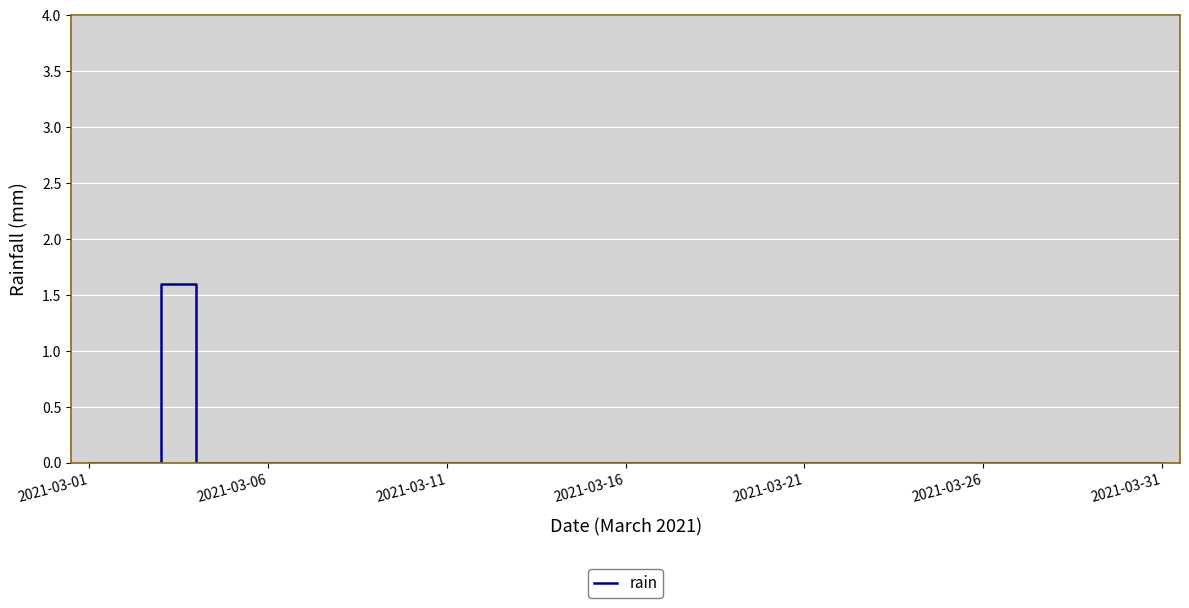

What is the difference between the maximum and minimum values?

1.6